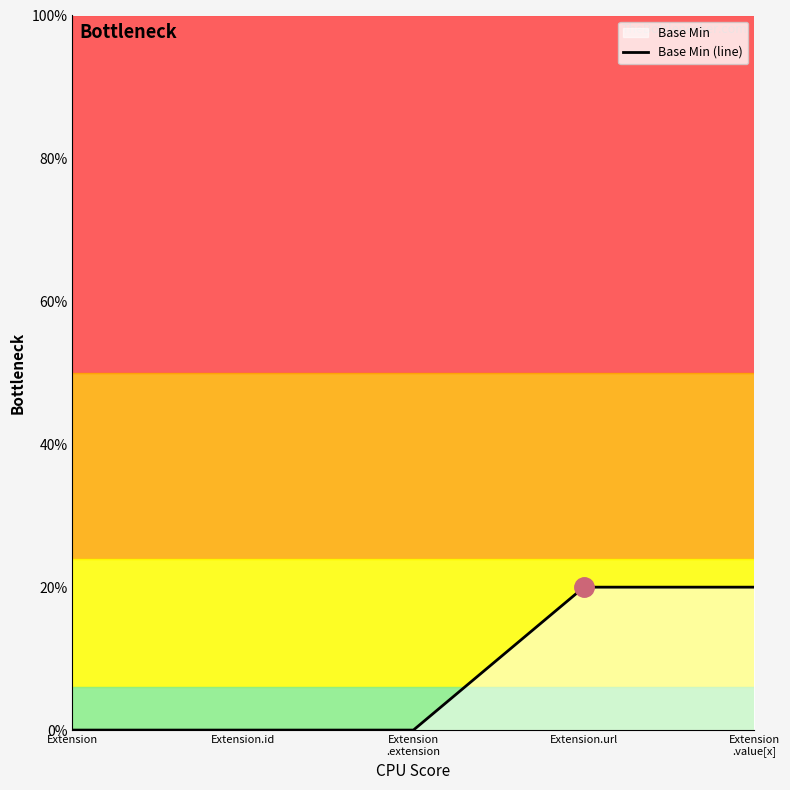

True or false: the data shows 0 at Extension
.extension.

True